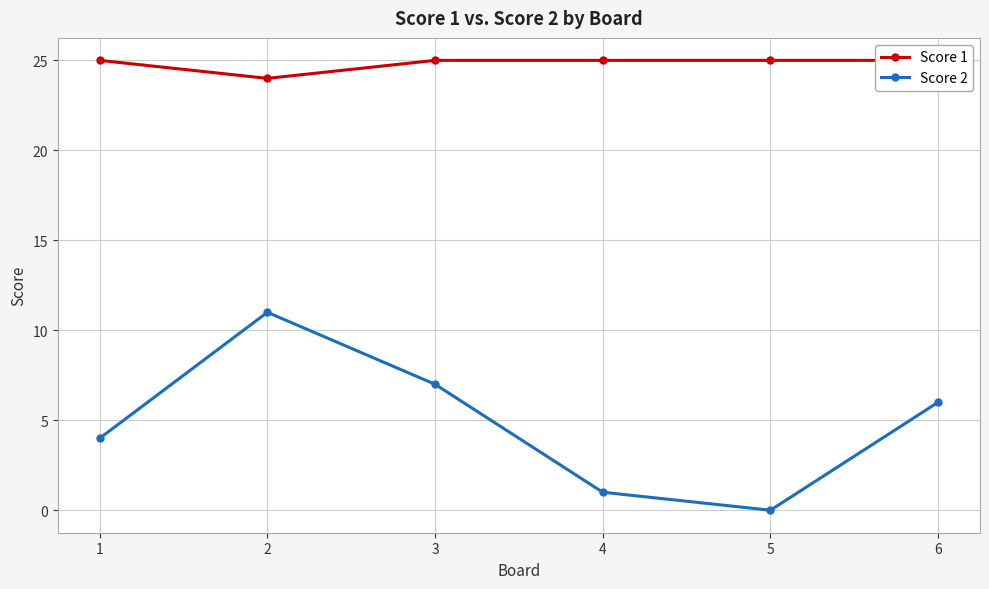

What is the difference between the maximum and minimum values in the Score 2 series?

11